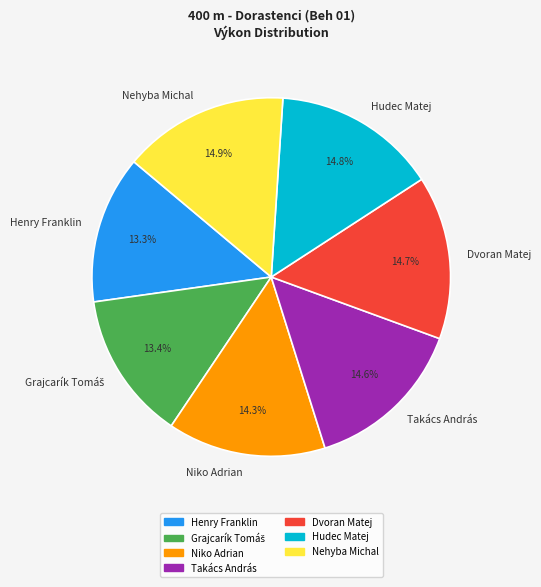

To the nearest percent, what portion does Dvoran Matej represent?

15%